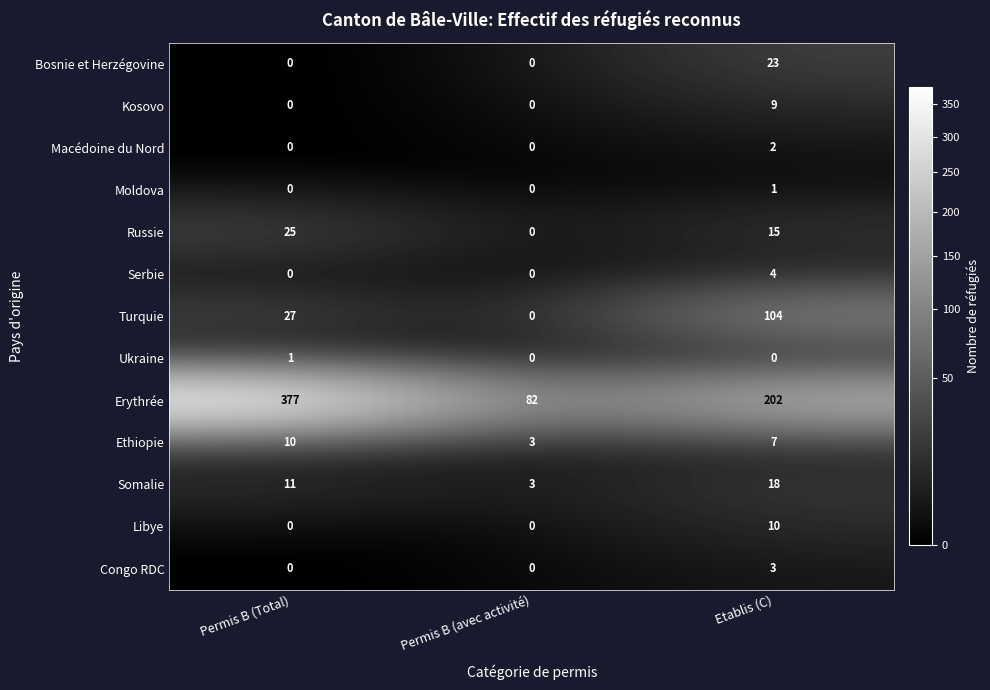

At which category does the chart reach its peak across all series?

Permis B (Total)